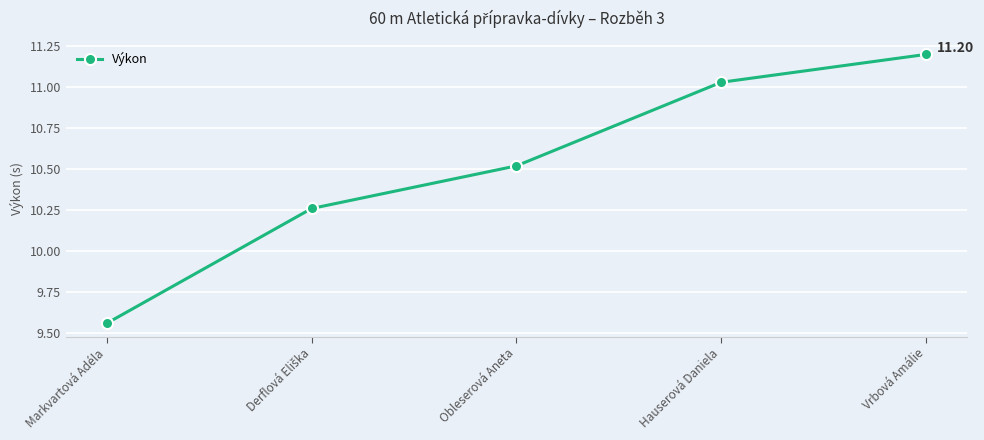

What is the label of the 4th point from the left?

Hauserová Daniela